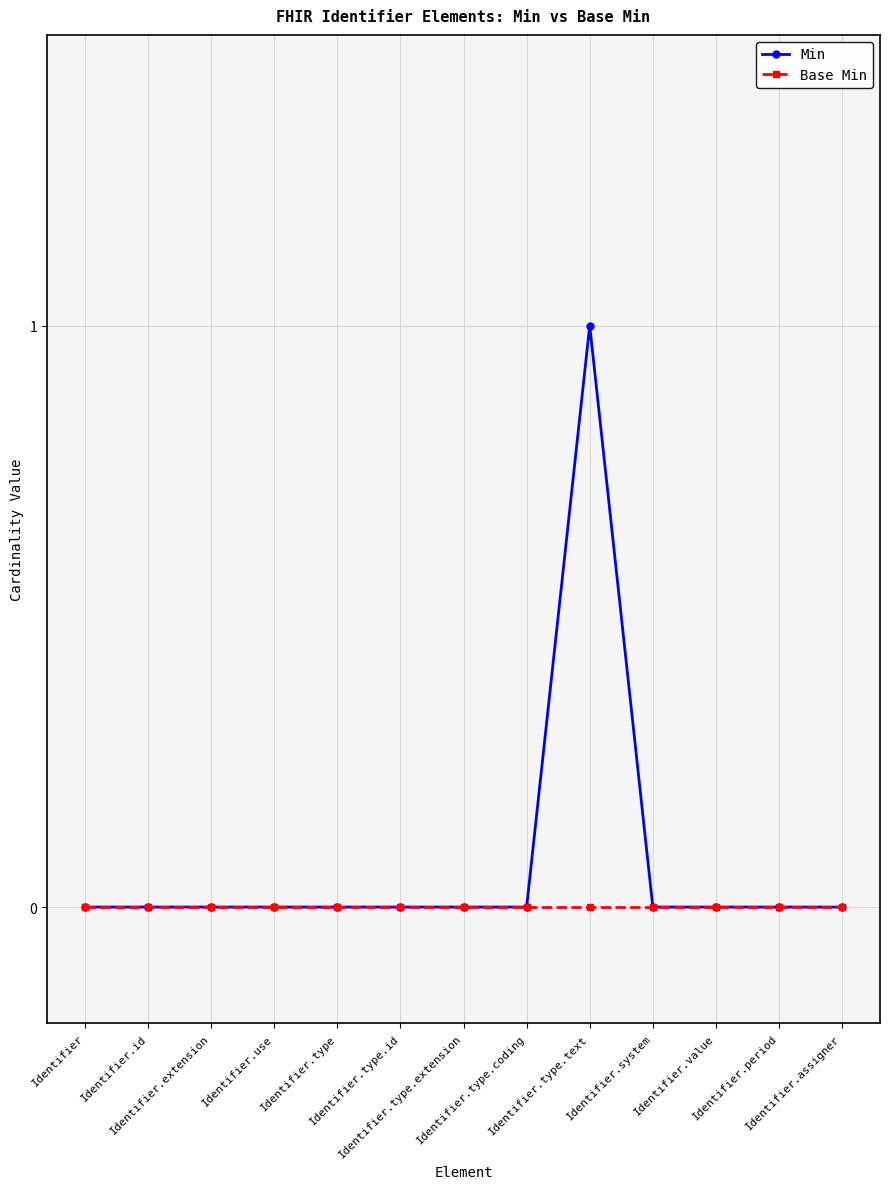

Which series has the widest spread of values?

Min